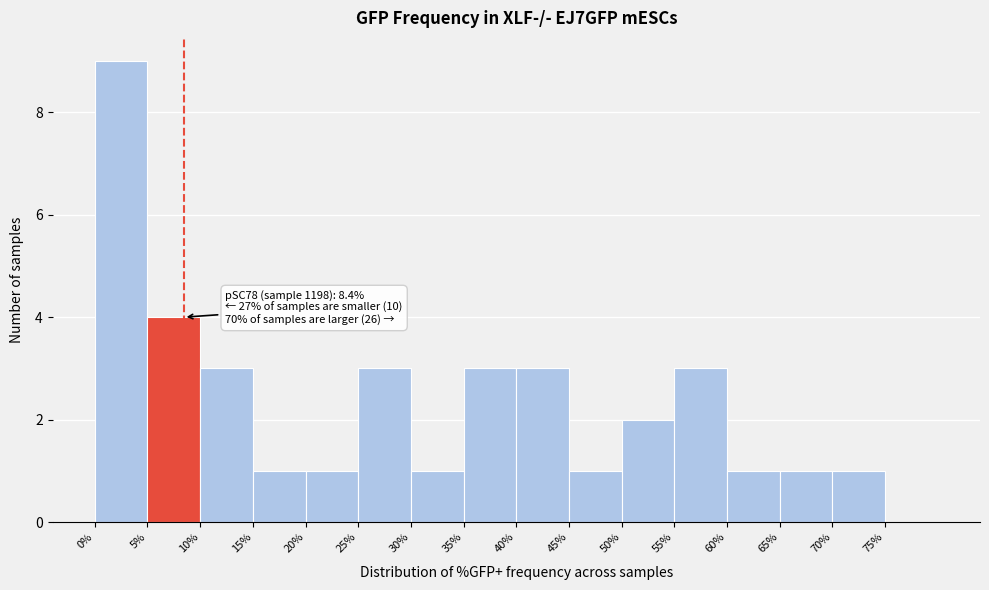

Which range on the x-axis has the tallest bar?

0 to 5